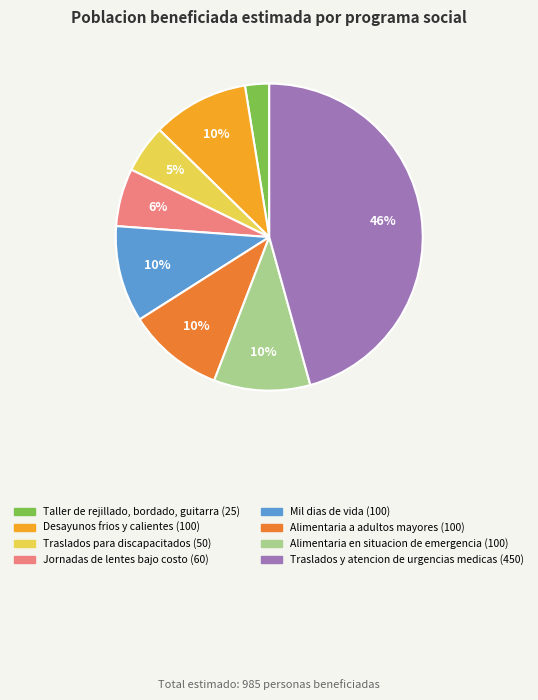

Is it true that Desayunos frios y calientes is 10% of the pie?

True